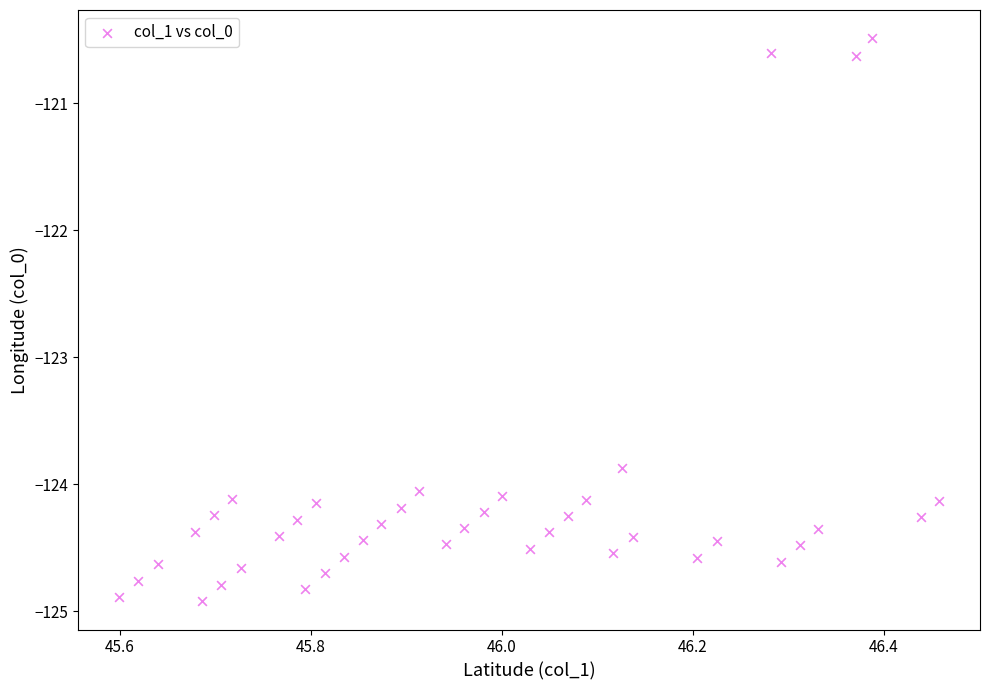

What is the range of X values (max minus min)?

0.9